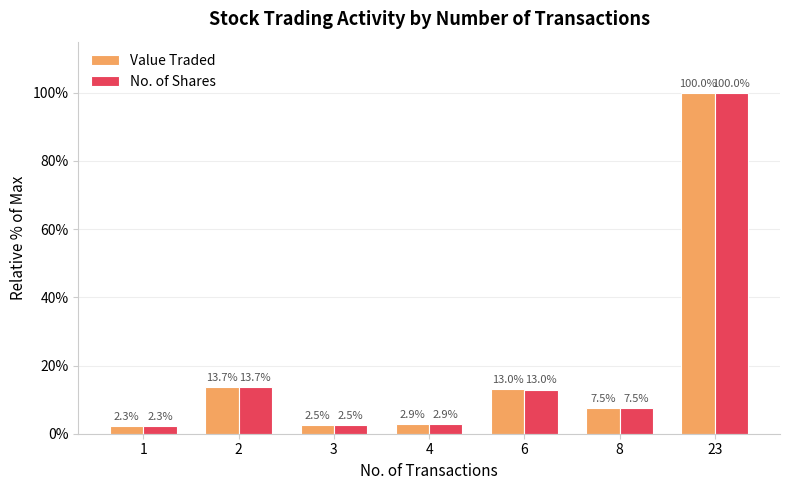

What is the greatest value displayed?

100.0